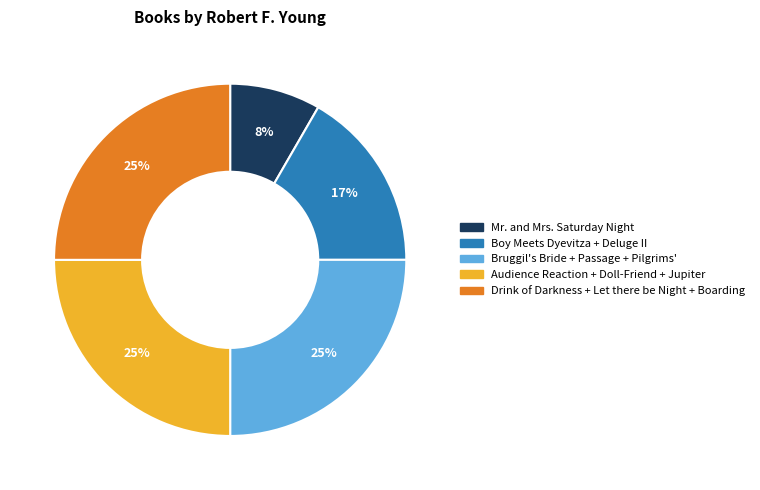

Is there a majority slice in this chart?

No